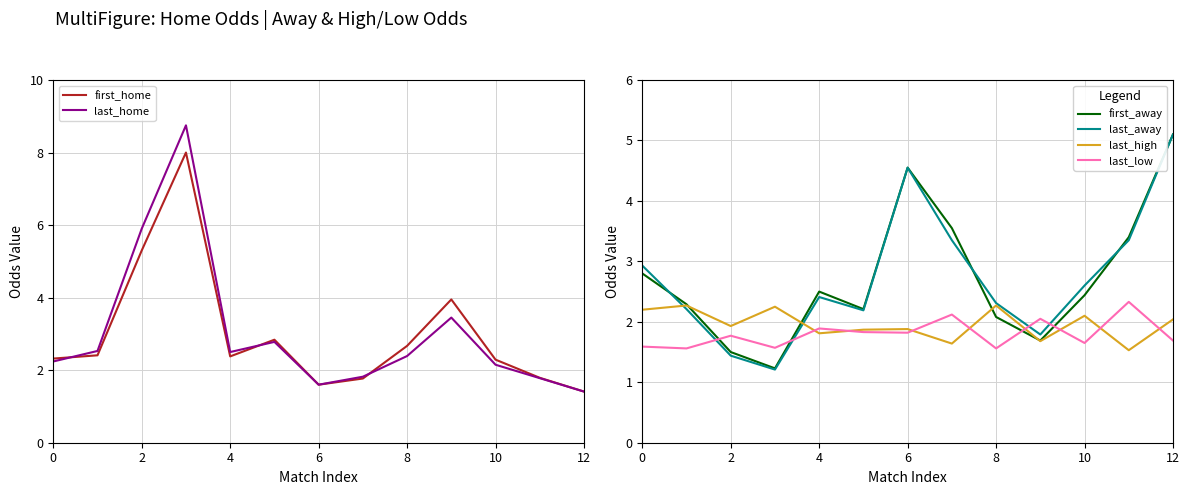

The value of first_home at 2 is 1.8. True or false?

False